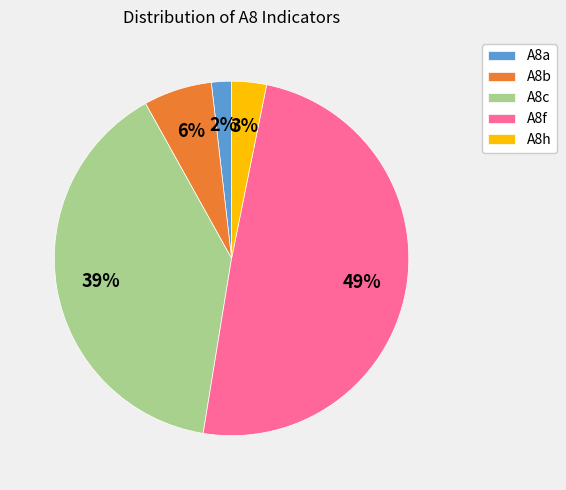

To the nearest percent, what is the difference between the A8b and A8a slice percentages?

4%